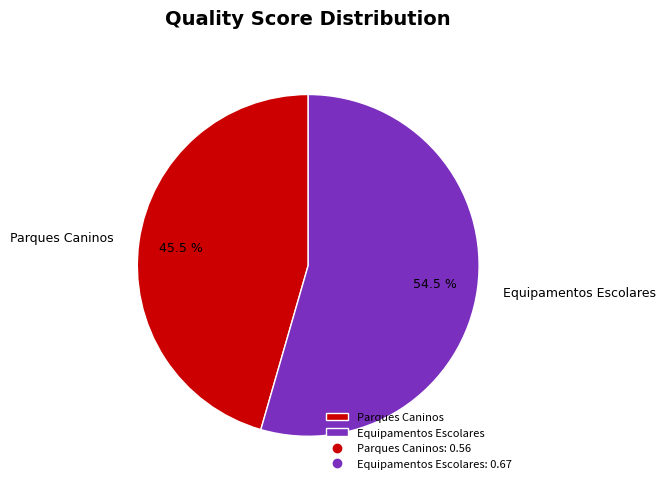

To the nearest percent, what is the difference between the Parques Caninos and Equipamentos Escolares slice percentages?

9%